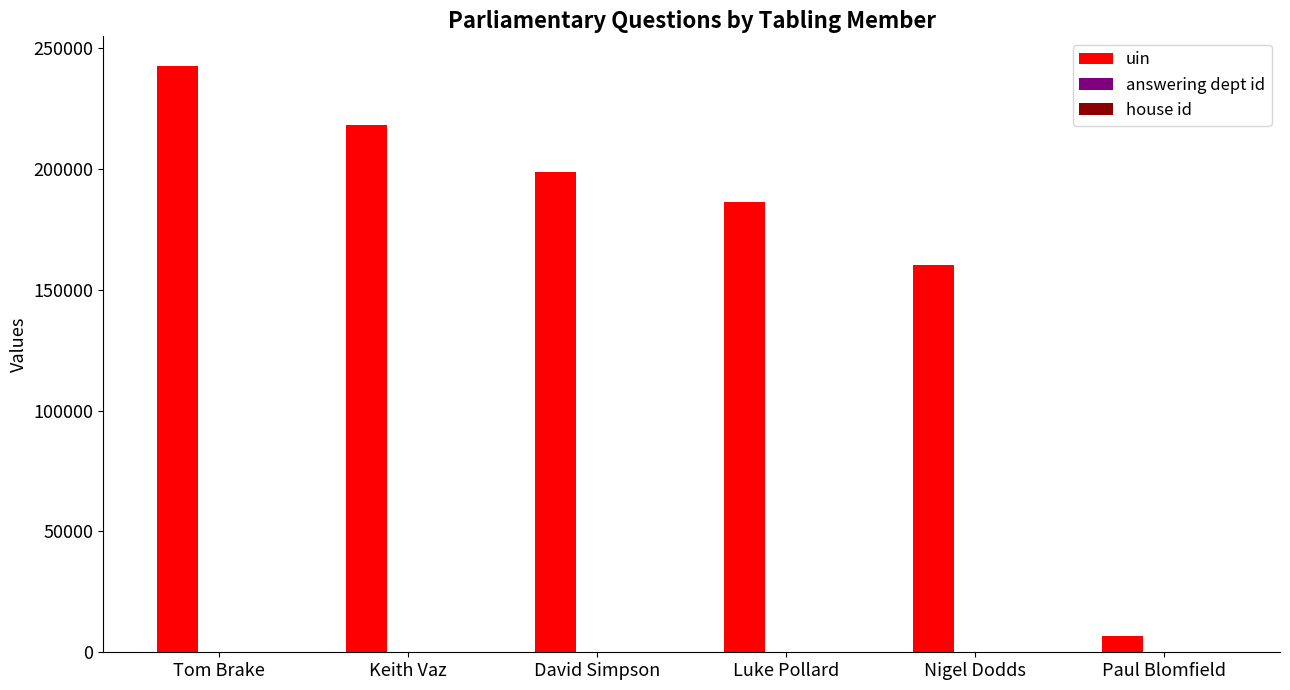

What is the total value across all series at Luke Pollard?

186646